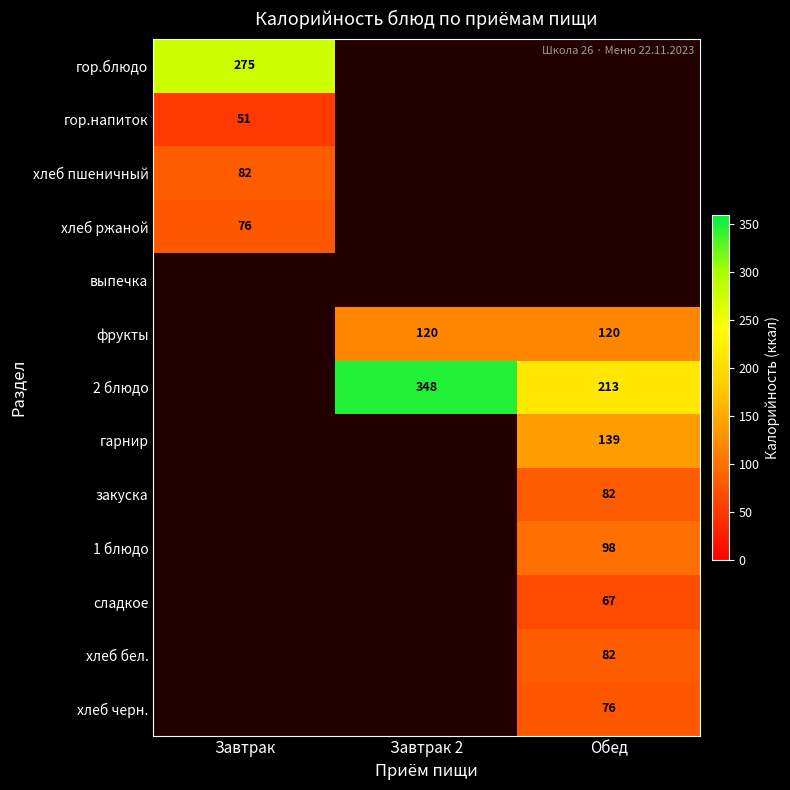

What is the difference between the highest and lowest values at Завтрак?

224.0